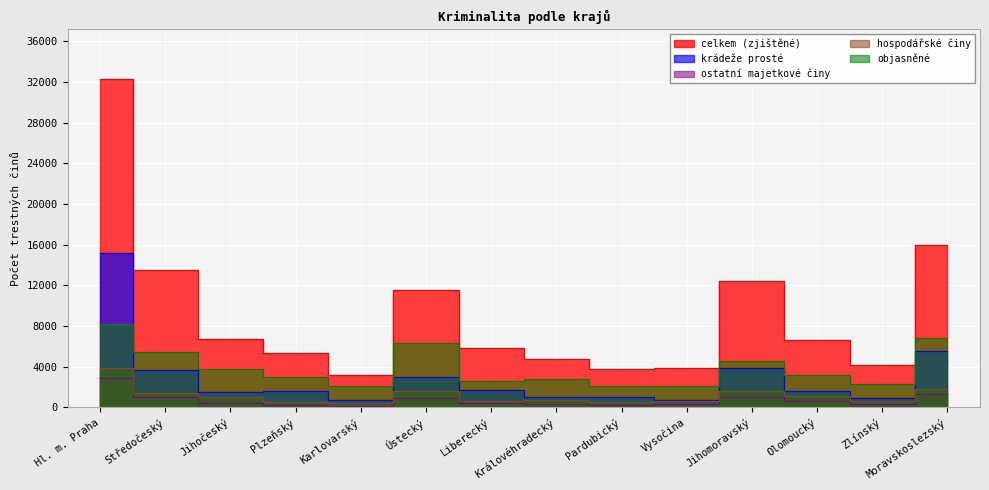

How many categories are shown in the chart?

14